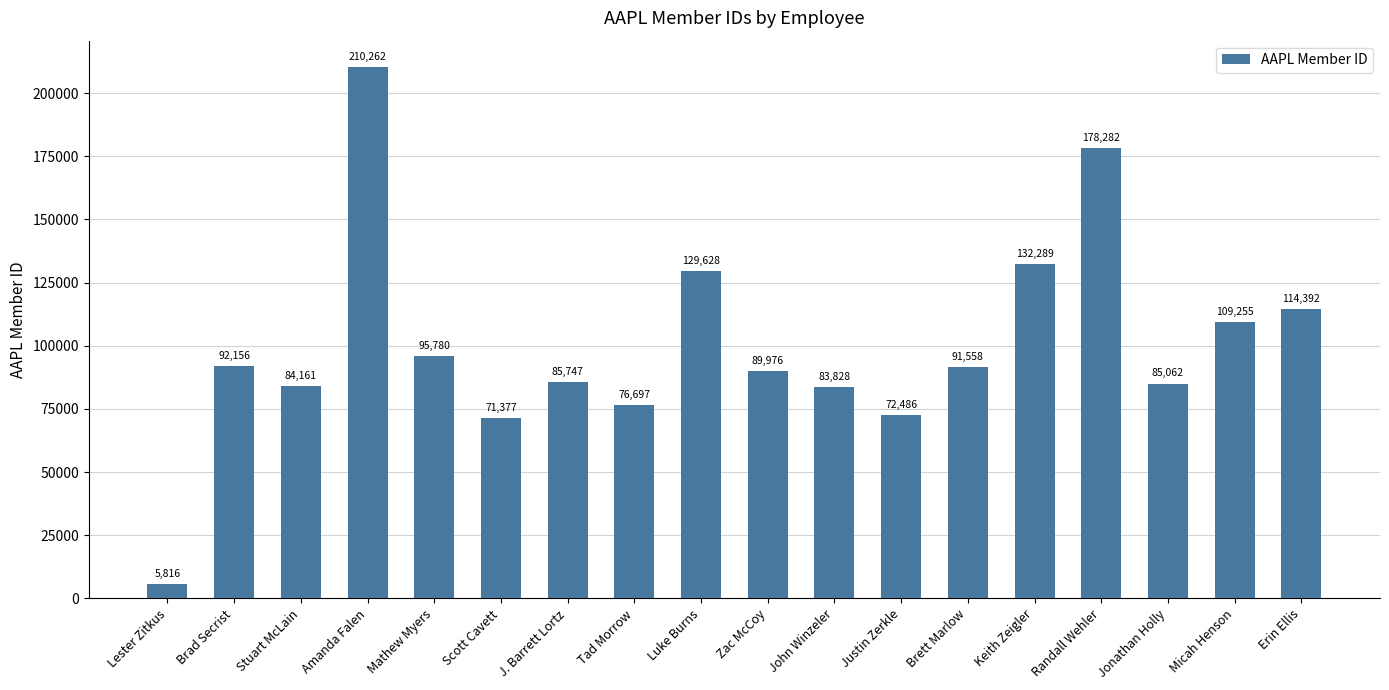

At which label does the data first exceed 91558?

Brad Secrist